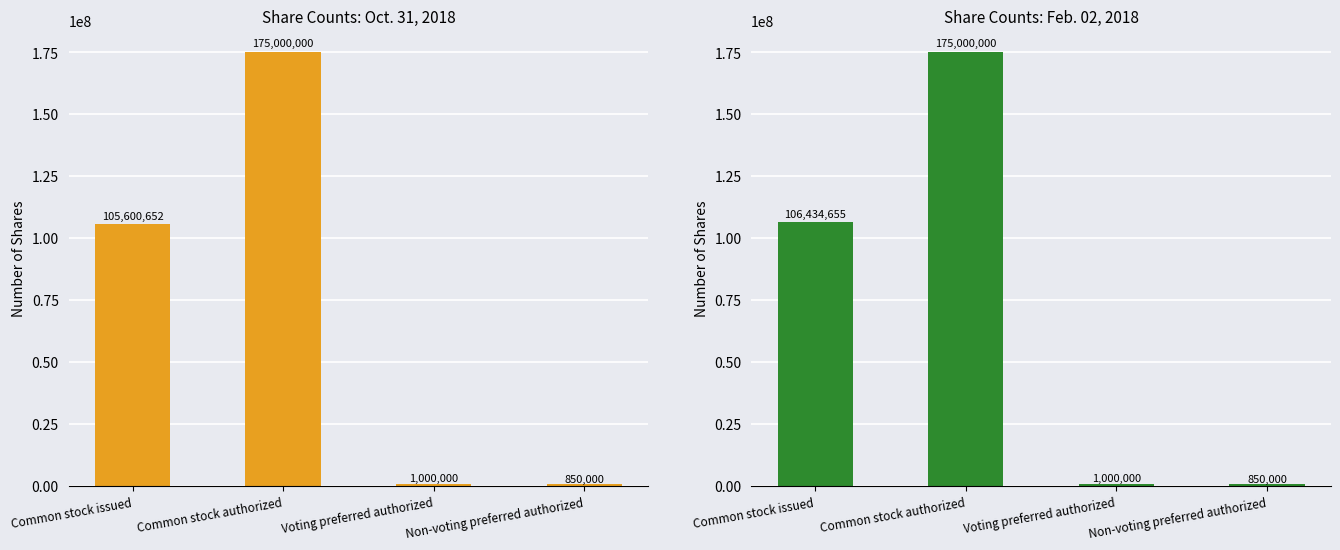

Which series has the largest range (max minus min)?

Oct. 31, 2018